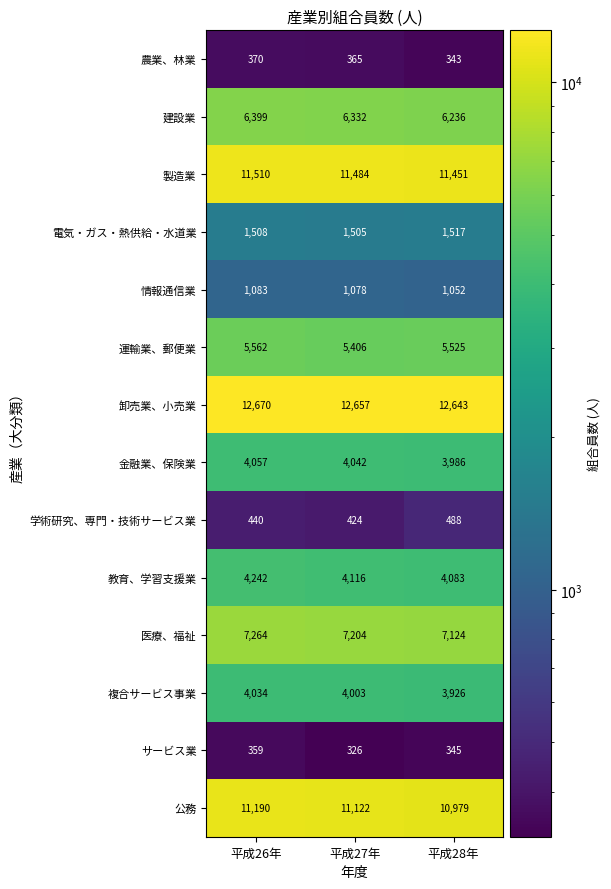

Which category has the highest value across all series?

平成26年